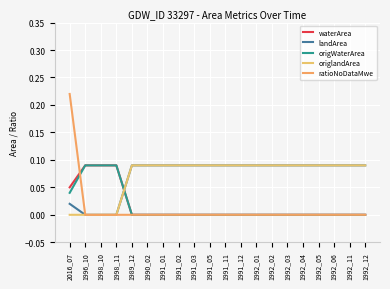

At how many categories does at least one series exceed 0?

20